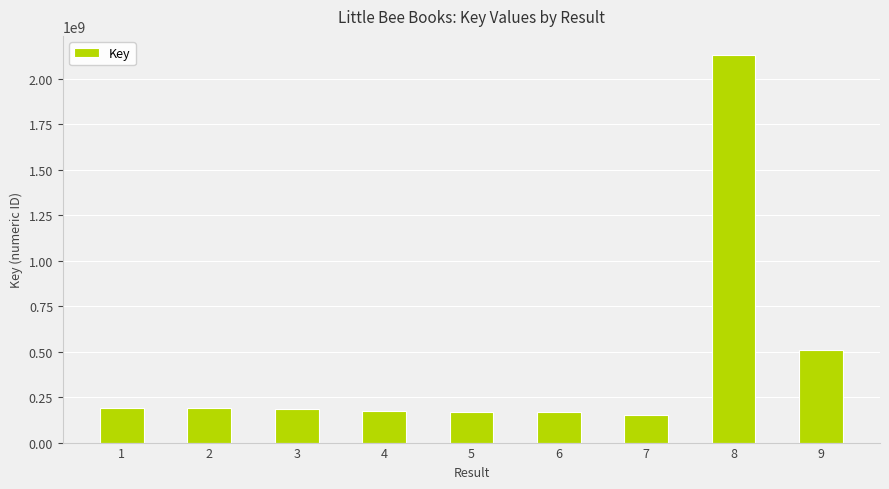

What is the difference between the maximum and second lowest values?

1962571992